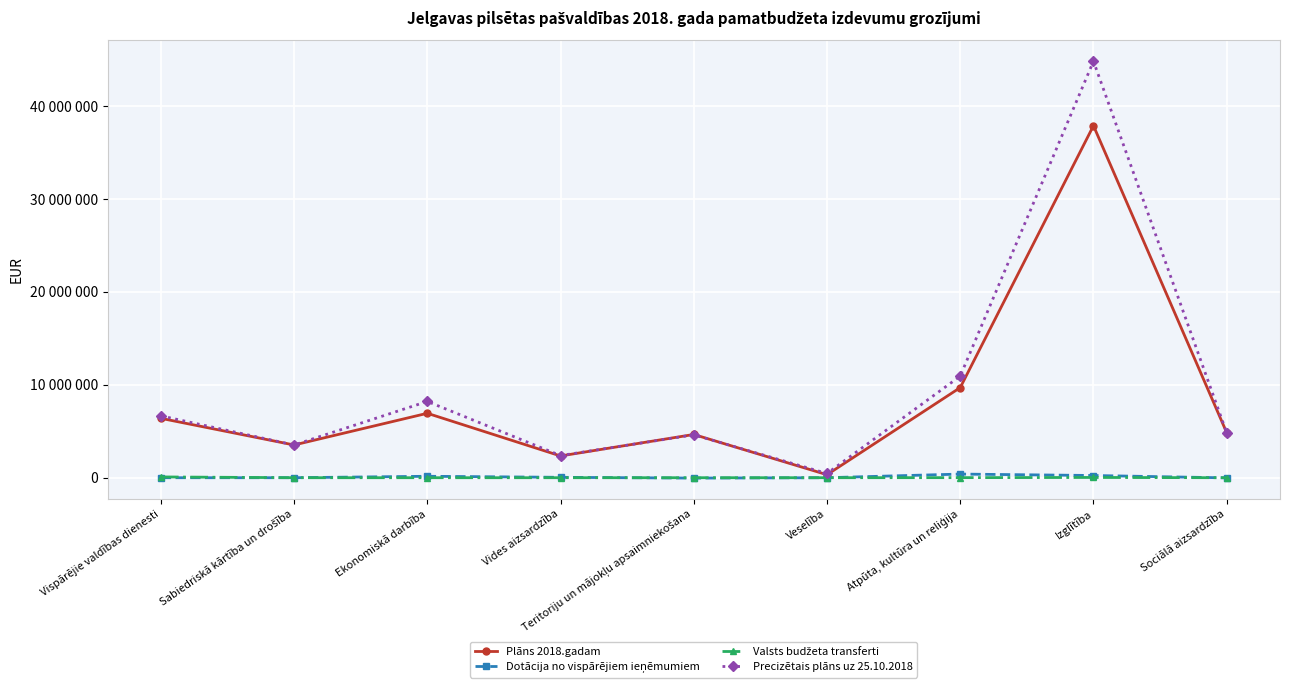

What is the smallest value displayed?

-41721